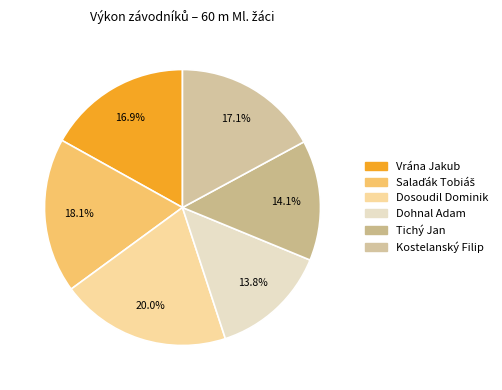

How many segments does this pie chart have?

6